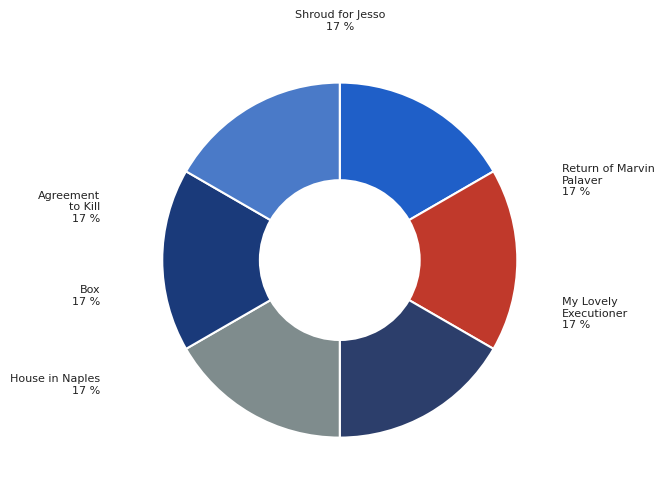

The Box slice represents 30% of the pie. True or false?

False